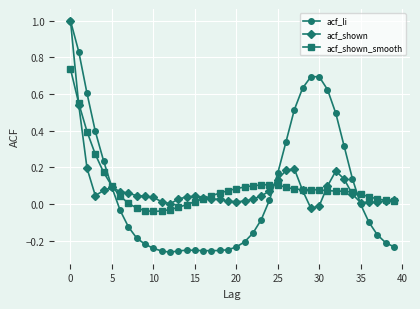

What is the value of the acf_li point at the 4th from the left?

0.4